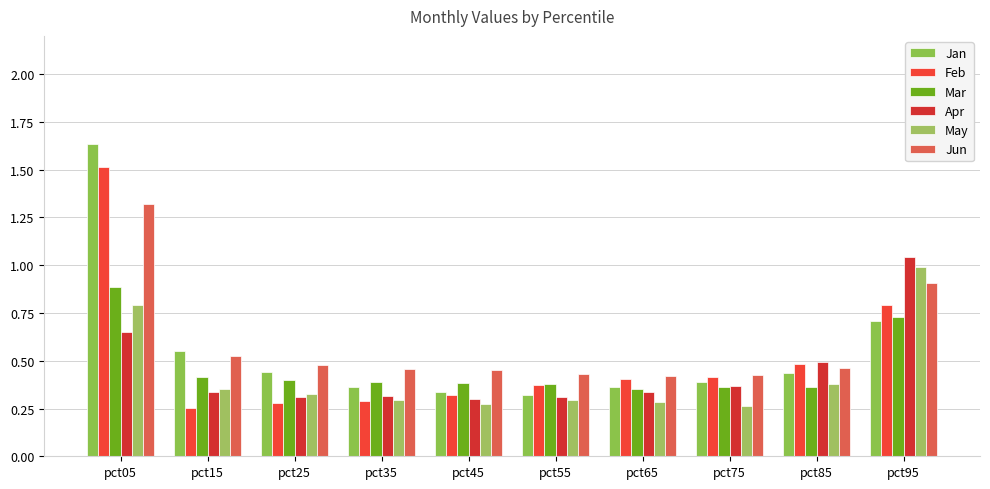

What are all the series names shown in the legend?

Jan, Feb, Mar, Apr, May, Jun